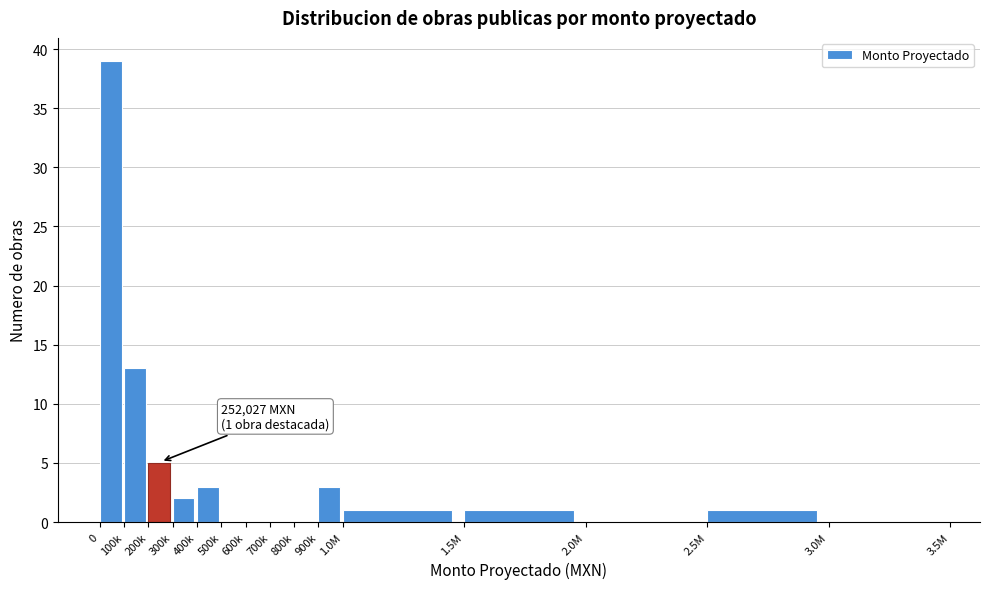

Reading right to left, list all the values displayed in this chart.

3.0M=0	2.5M=1	2.0M=0	1.5M=1	1.0M=1	900k=3	800k=0	700k=0	600k=0	500k=0	400k=3	300k=2	200k=5	100k=13	0=39